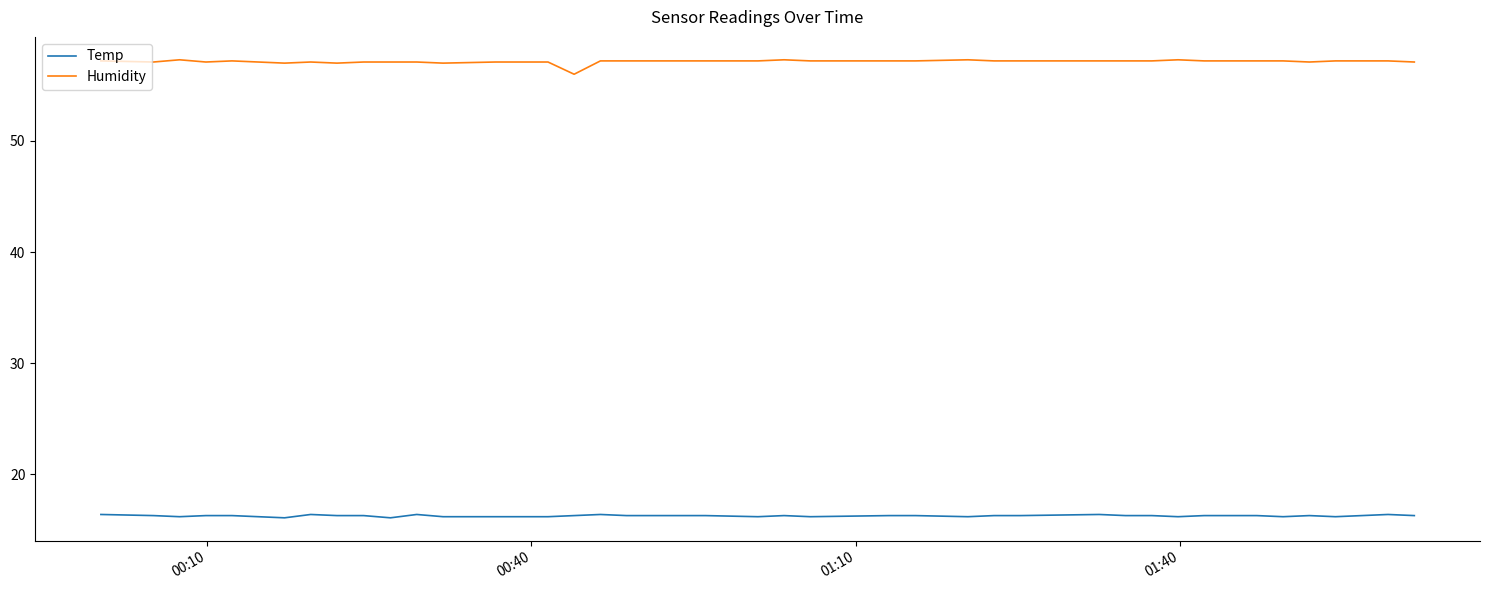

At how many categories does at least one series exceed 42?

40